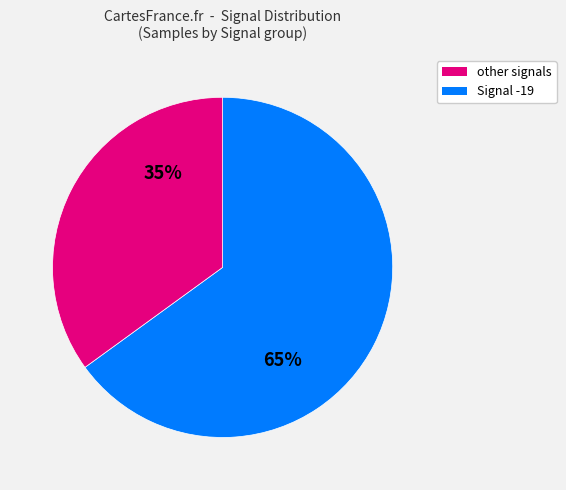

Is there any slice that represents more than half of the pie?

Yes